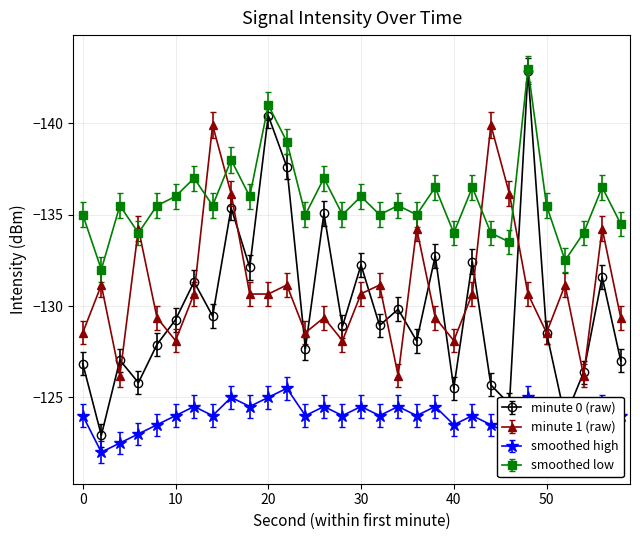

Which series has the largest total across all categories?

smoothed high